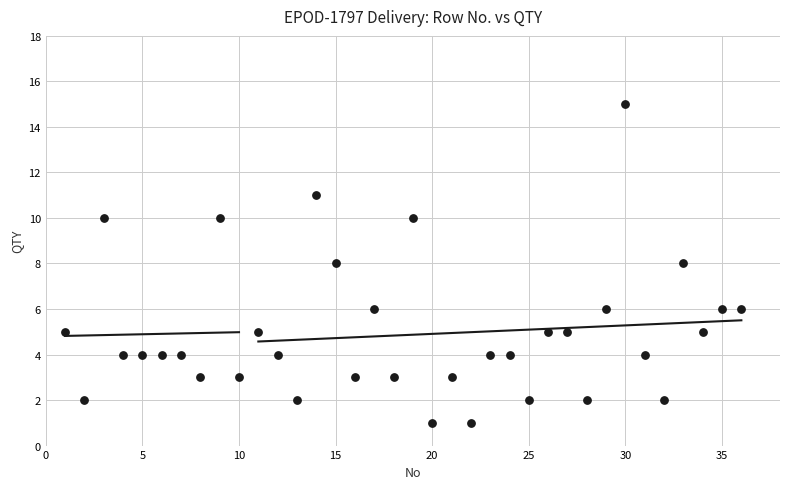

What is the range of Y values (max minus min)?

14